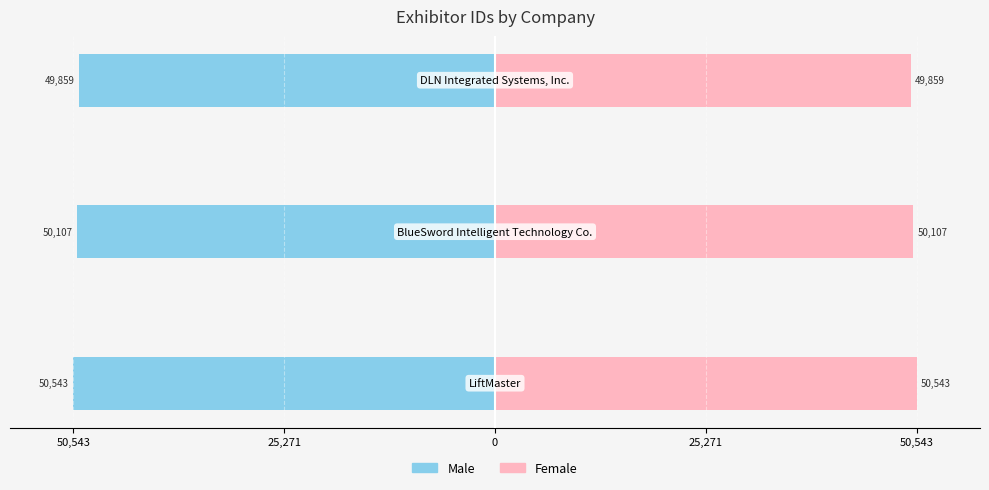

Which series has the largest total across all categories?

Female